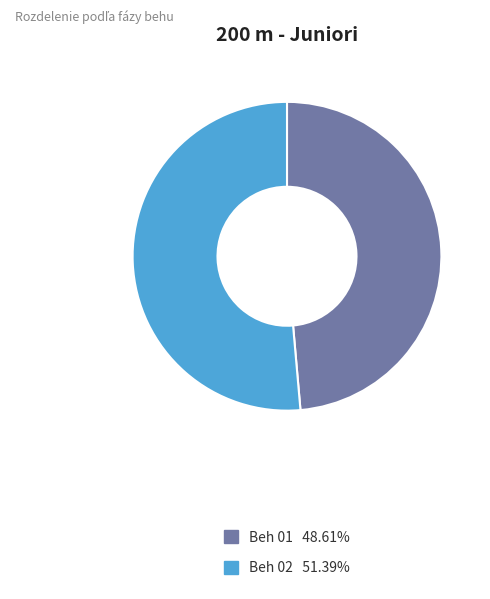

What is the ratio of the value at Beh 01 to the value at Beh 02?

0.9